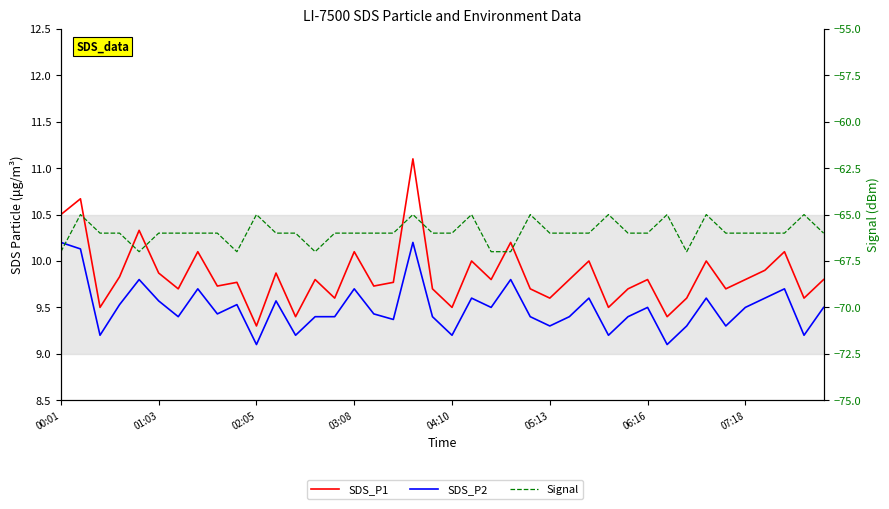

What is the sum of the SDS_P2 values at 11 and 20?

18.8